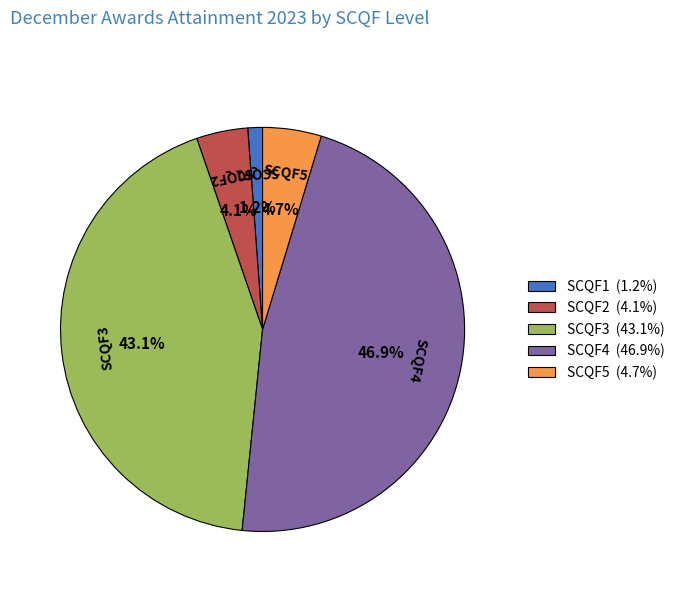

How many slices are in this pie chart?

5